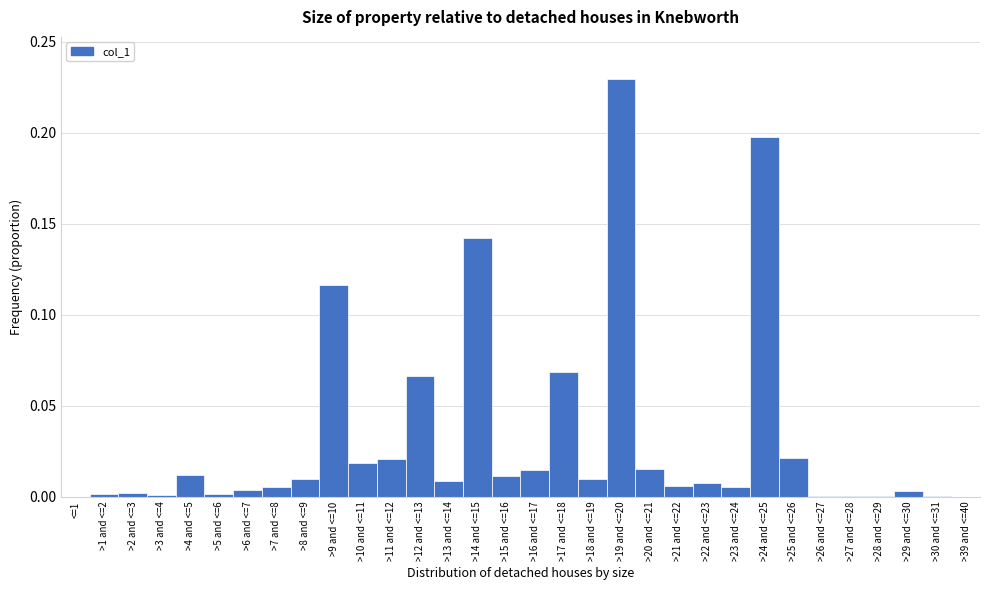

Is it true that the value at >16 and <=17 is 0.0?

True